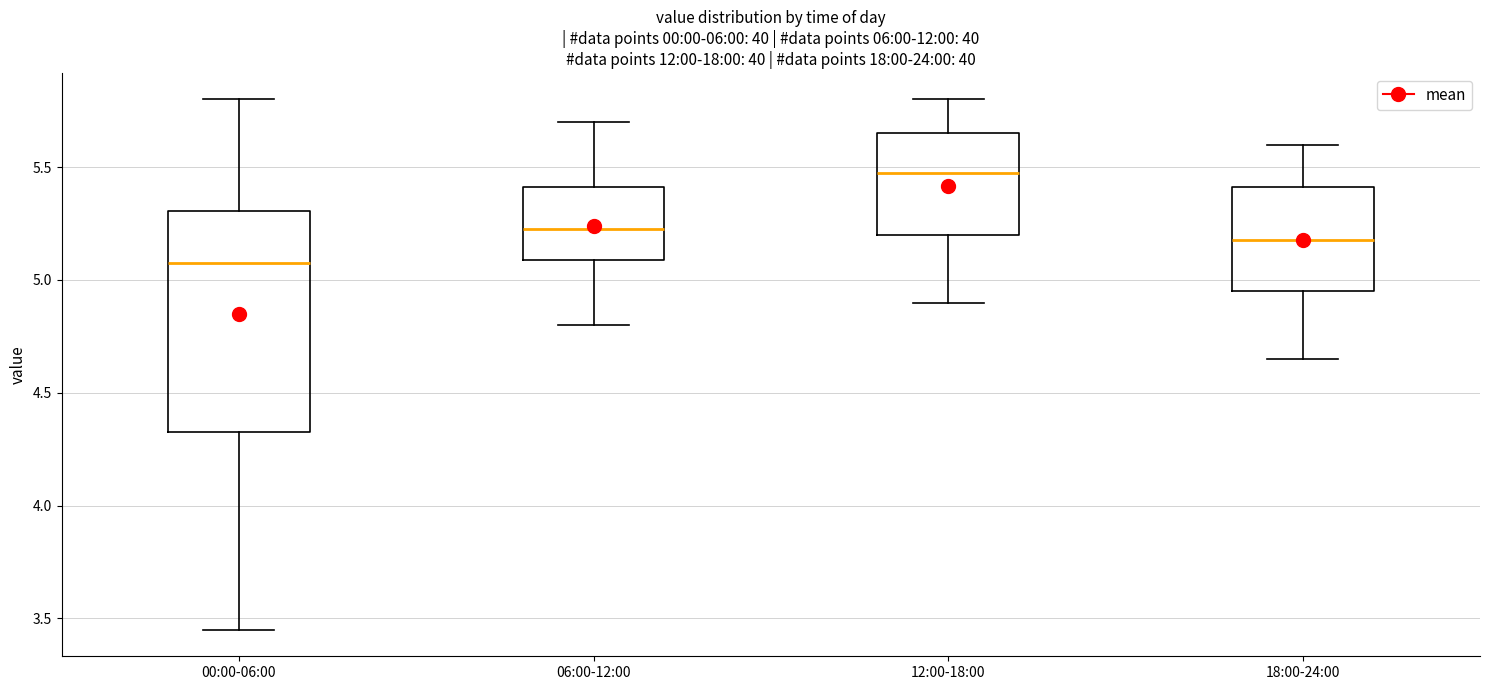

Comparing the boxes themselves (not the whiskers), which one is the tallest?

00:00-06:00